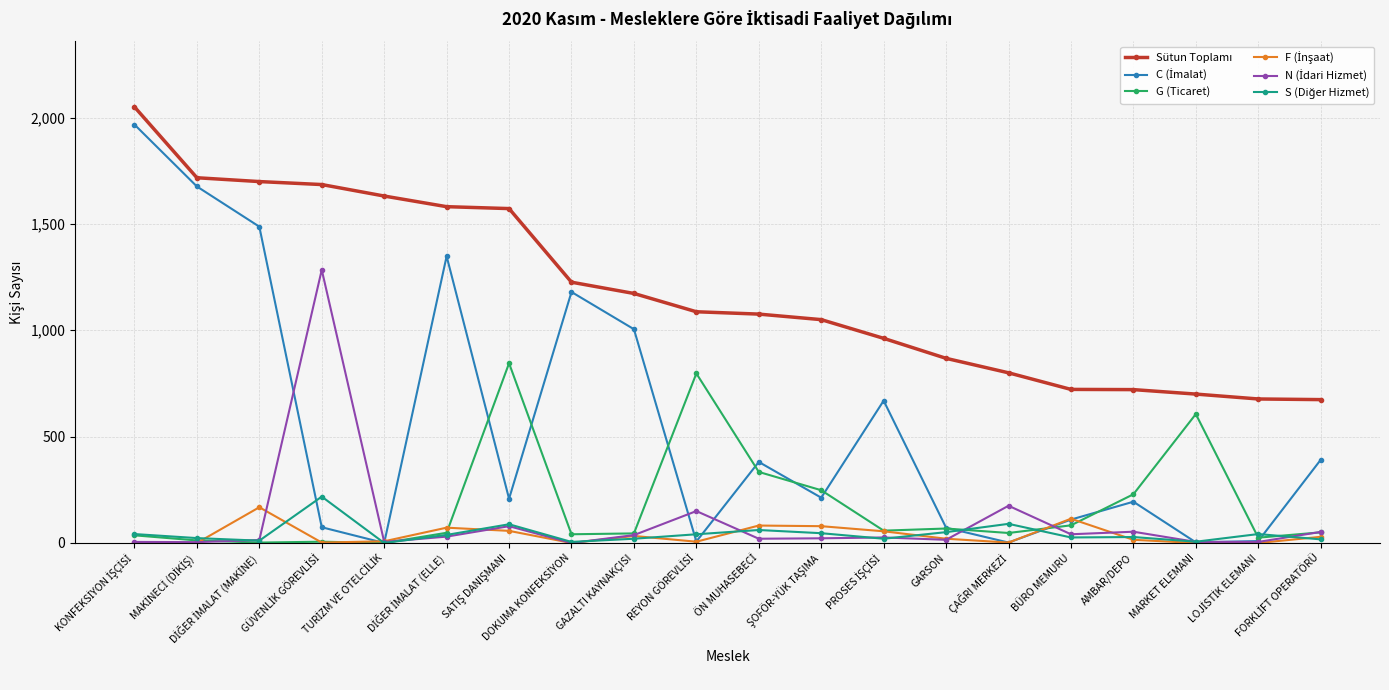

Reading left to right, list all the values displayed in this chart.

Sütun Toplamı: KONFEKSİYON İŞÇİSİ=2050	MAKİNECİ (DİKİŞ)=1717	DİĞER İMALAT (MAKİNE)=1699	GÜVENLİK GÖREVLİSİ=1685	TURİZM VE OTELCİLİK=1631	DİĞER İMALAT (ELLE)=1581	SATIŞ DANIŞMANI=1572	DOKUMA KONFEKSİYON=1226	GAZALTI KAYNAKÇISI=1173	REYON GÖREVLİSİ=1087	ÖN MUHASEBECİ=1076	ŞOFÖR-YÜK TAŞIMA=1050	PROSES İŞÇİSİ=962	GARSON=868	ÇAĞRI MERKEZİ=800	BÜRO MEMURU=722	AMBAR/DEPO=721	MARKET ELEMANI=700	LOJİSTİK ELEMANI=677	FORKLİFT OPERATÖRÜ=674
C (İmalat): KONFEKSİYON İŞÇİSİ=1967	MAKİNECİ (DİKİŞ)=1676	DİĞER İMALAT (MAKİNE)=1487	GÜVENLİK GÖREVLİSİ=74	TURİZM VE OTELCİLİK=0	DİĞER İMALAT (ELLE)=1348	SATIŞ DANIŞMANI=208	DOKUMA KONFEKSİYON=1180	GAZALTI KAYNAKÇISI=1005	REYON GÖREVLİSİ=7	ÖN MUHASEBECİ=381	ŞOFÖR-YÜK TAŞIMA=213	PROSES İŞÇİSİ=669	GARSON=72	ÇAĞRI MERKEZİ=2	BÜRO MEMURU=110	AMBAR/DEPO=194	MARKET ELEMANI=3	LOJİSTİK ELEMANI=9	FORKLİFT OPERATÖRÜ=391
G (Ticaret): KONFEKSİYON İŞÇİSİ=36	MAKİNECİ (DİKİŞ)=12	DİĞER İMALAT (MAKİNE)=2	GÜVENLİK GÖREVLİSİ=6	TURİZM VE OTELCİLİK=0	DİĞER İMALAT (ELLE)=48	SATIŞ DANIŞMANI=845	DOKUMA KONFEKSİYON=41	GAZALTI KAYNAKÇISI=45	REYON GÖREVLİSİ=797	ÖN MUHASEBECİ=334	ŞOFÖR-YÜK TAŞIMA=248	PROSES İŞÇİSİ=58	GARSON=68	ÇAĞRI MERKEZİ=47	BÜRO MEMURU=83	AMBAR/DEPO=229	MARKET ELEMANI=606	LOJİSTİK ELEMANI=25	FORKLİFT OPERATÖRÜ=50
F (İnşaat): KONFEKSİYON İŞÇİSİ=0	MAKİNECİ (DİKİŞ)=0	DİĞER İMALAT (MAKİNE)=168	GÜVENLİK GÖREVLİSİ=2	TURİZM VE OTELCİLİK=8	DİĞER İMALAT (ELLE)=72	SATIŞ DANIŞMANI=57	DOKUMA KONFEKSİYON=0	GAZALTI KAYNAKÇISI=33	REYON GÖREVLİSİ=6	ÖN MUHASEBECİ=82	ŞOFÖR-YÜK TAŞIMA=79	PROSES İŞÇİSİ=55	GARSON=20	ÇAĞRI MERKEZİ=2	BÜRO MEMURU=114	AMBAR/DEPO=15	MARKET ELEMANI=0	LOJİSTİK ELEMANI=0	FORKLİFT OPERATÖRÜ=29
N (İdari Hizmet): KONFEKSİYON İŞÇİSİ=5	MAKİNECİ (DİKİŞ)=4	DİĞER İMALAT (MAKİNE)=14	GÜVENLİK GÖREVLİSİ=1284	TURİZM VE OTELCİLİK=5	DİĞER İMALAT (ELLE)=30	SATIŞ DANIŞMANI=79	DOKUMA KONFEKSİYON=0	GAZALTI KAYNAKÇISI=37	REYON GÖREVLİSİ=150	ÖN MUHASEBECİ=20	ŞOFÖR-YÜK TAŞIMA=22	PROSES İŞÇİSİ=26	GARSON=15	ÇAĞRI MERKEZİ=175	BÜRO MEMURU=41	AMBAR/DEPO=53	MARKET ELEMANI=5	LOJİSTİK ELEMANI=5	FORKLİFT OPERATÖRÜ=52
S (Diğer Hizmet): KONFEKSİYON İŞÇİSİ=42	MAKİNECİ (DİKİŞ)=23	DİĞER İMALAT (MAKİNE)=11	GÜVENLİK GÖREVLİSİ=218	TURİZM VE OTELCİLİK=0	DİĞER İMALAT (ELLE)=38	SATIŞ DANIŞMANI=88	DOKUMA KONFEKSİYON=5	GAZALTI KAYNAKÇISI=20	REYON GÖREVLİSİ=41	ÖN MUHASEBECİ=61	ŞOFÖR-YÜK TAŞIMA=46	PROSES İŞÇİSİ=20	GARSON=51	ÇAĞRI MERKEZİ=90	BÜRO MEMURU=26	AMBAR/DEPO=28	MARKET ELEMANI=6	LOJİSTİK ELEMANI=42	FORKLİFT OPERATÖRÜ=17